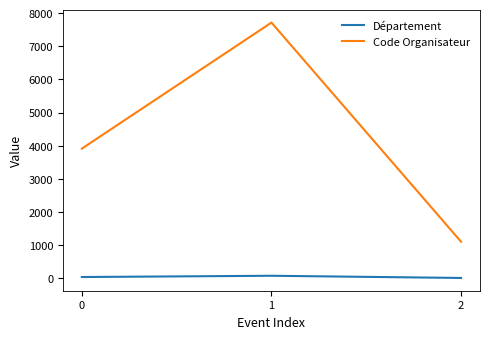

Is it true that Département equals 39 at 0?

True